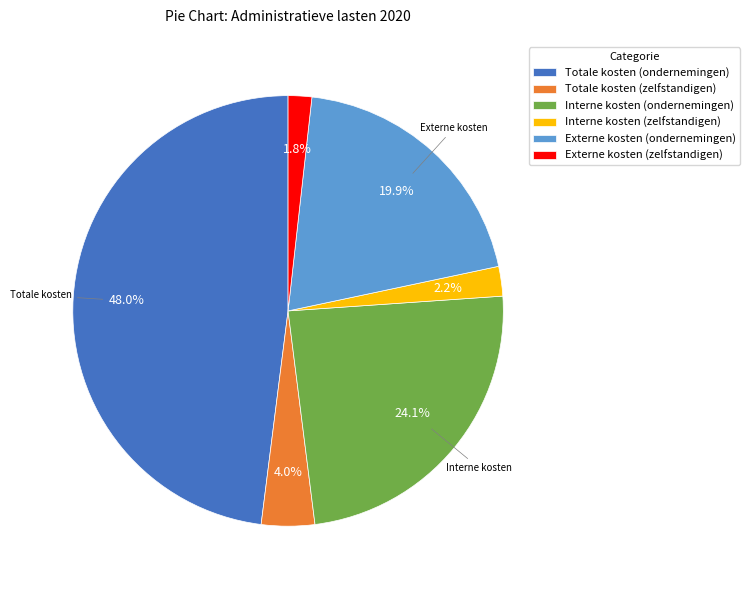

How many slices are in this pie chart?

6